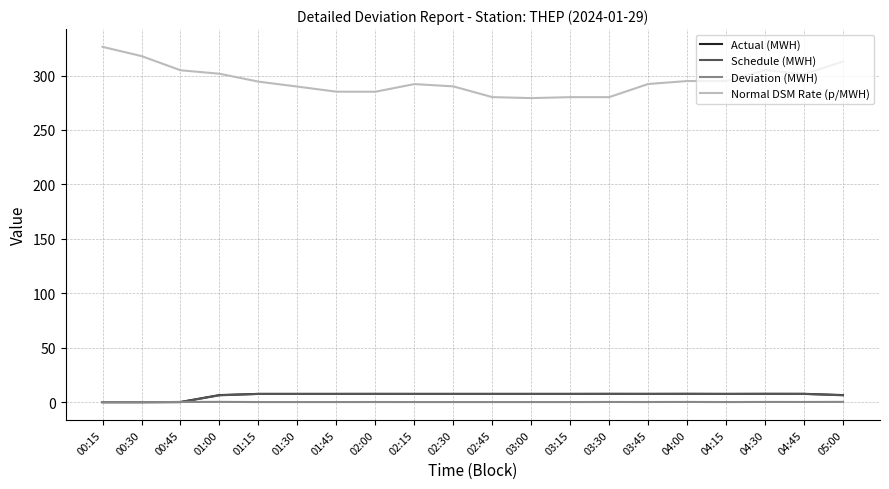

What is the difference between the second highest and minimum values in the Actual (MWH) series?

7.7